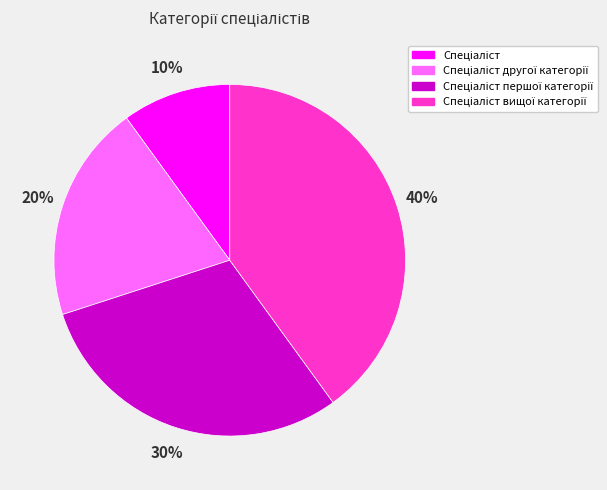

To the nearest percent, what is the difference between the largest and smallest slice percentages?

30%